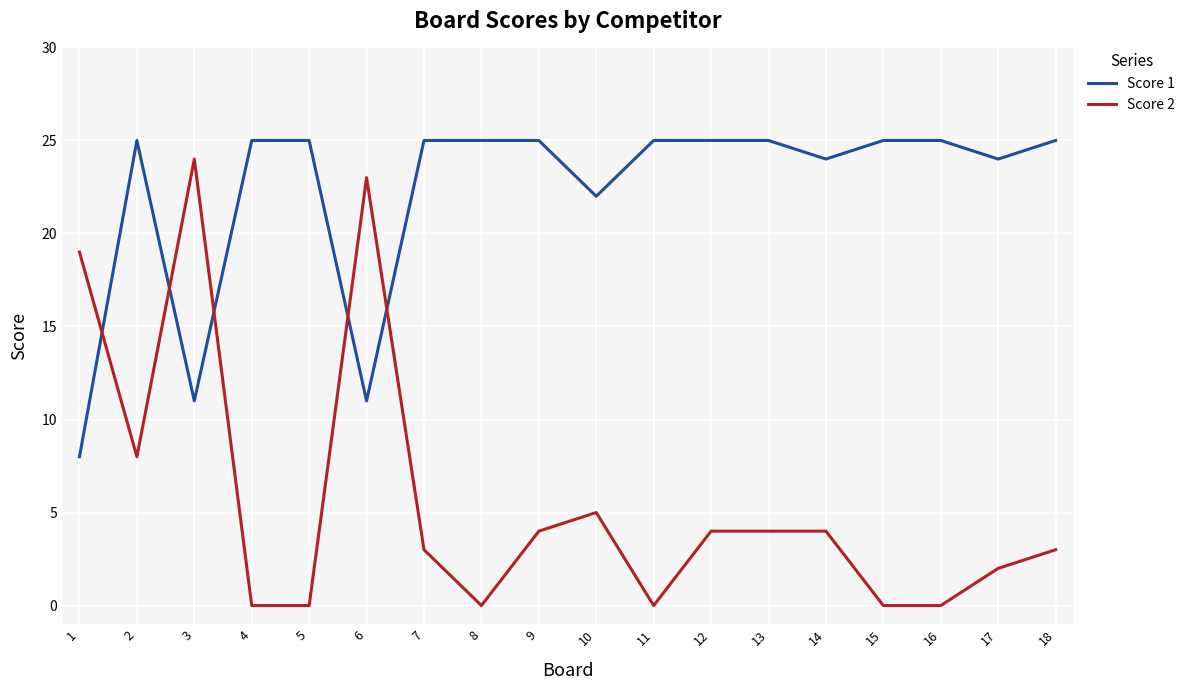

What is the maximum value shown in the chart?

25